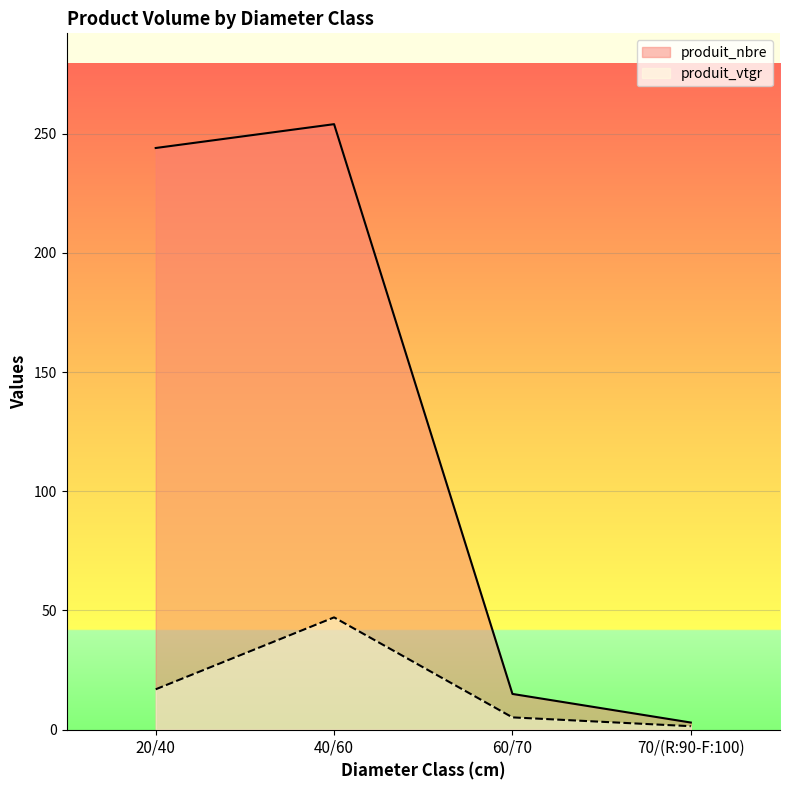

List the series in order of their overall mean, highest first.

produit_nbre, produit_vtgr